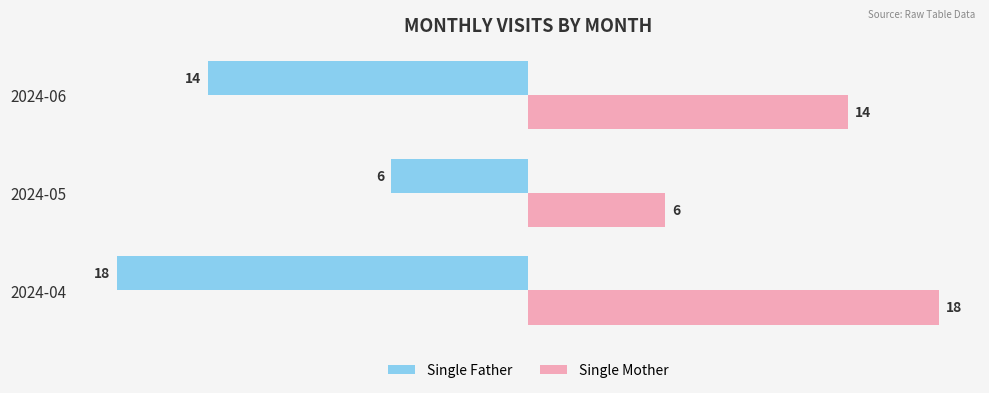

What is the difference between the highest and lowest values at 2024-05?

12